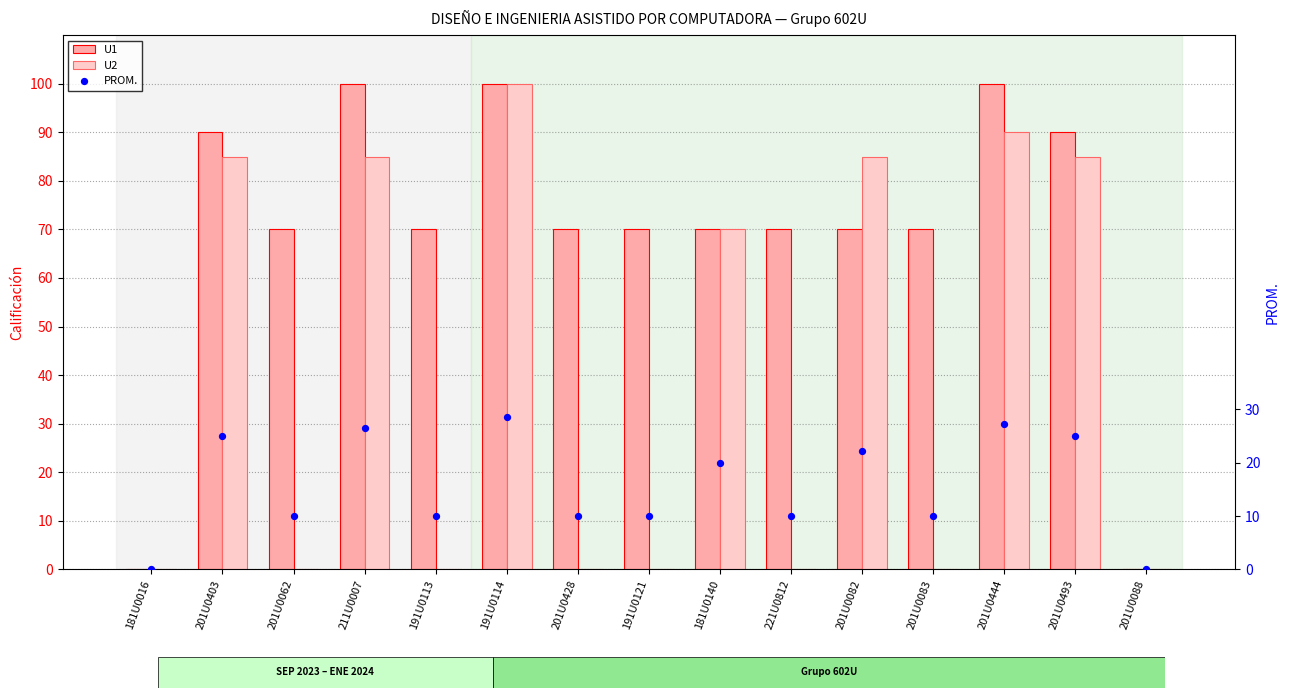

What are all the series names shown in the legend?

U1, U2, PROM.